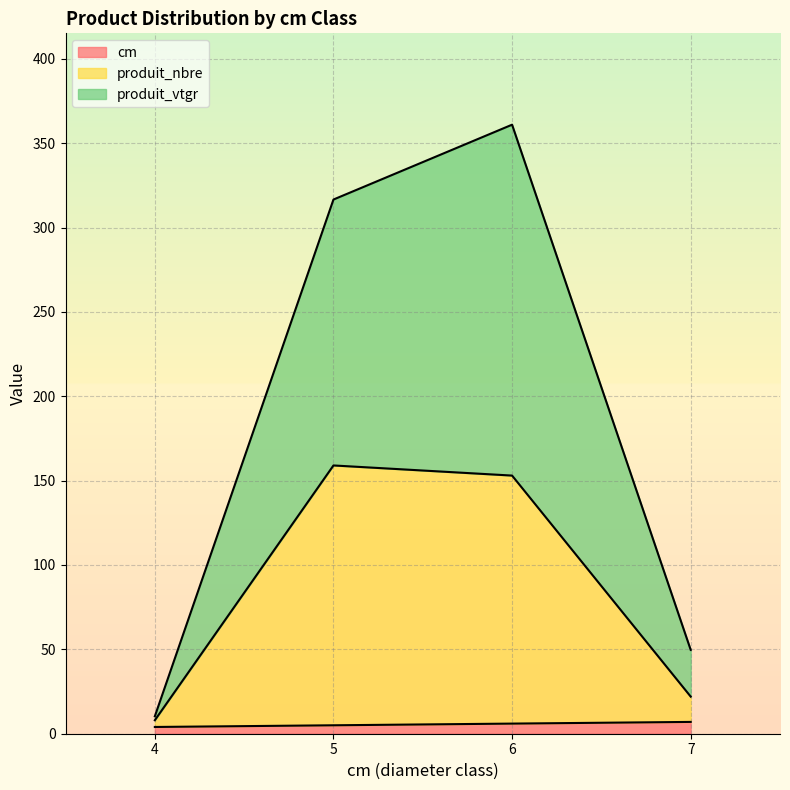

Count the number of data series in this chart.

3